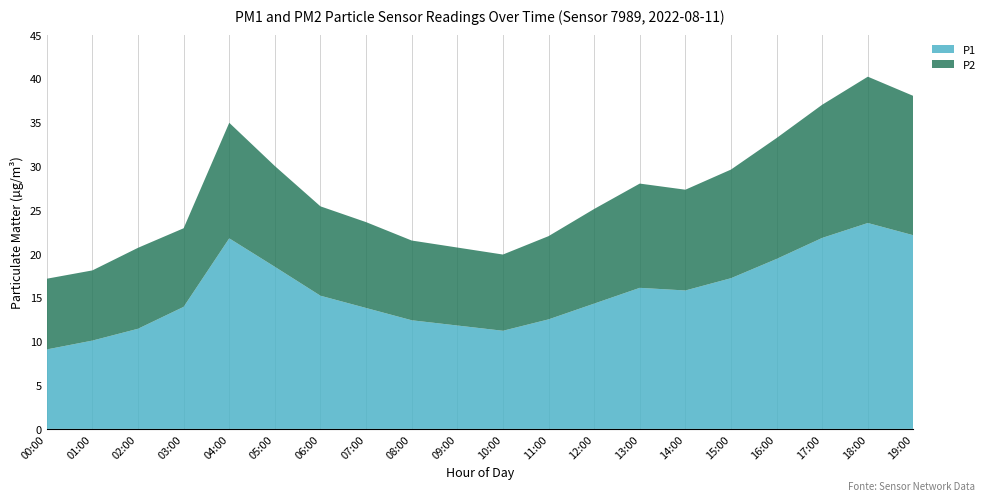

Reading left to right, list all the values displayed in this chart.

P1: 00:00=9.1	01:00=10.1	02:00=11.4	03:00=13.9	04:00=21.8	05:00=18.5	06:00=15.2	07:00=13.8	08:00=12.4	09:00=11.8	10:00=11.2	11:00=12.5	12:00=14.3	13:00=16.1	14:00=15.8	15:00=17.2	16:00=19.4	17:00=21.8	18:00=23.5	19:00=22.1
P2: 00:00=8.1	01:00=8.0	02:00=9.2	03:00=9.0	04:00=13.2	05:00=11.5	06:00=10.2	07:00=9.8	08:00=9.1	09:00=8.9	10:00=8.7	11:00=9.5	12:00=10.8	13:00=11.9	14:00=11.5	15:00=12.4	16:00=13.8	17:00=15.2	18:00=16.7	19:00=15.9